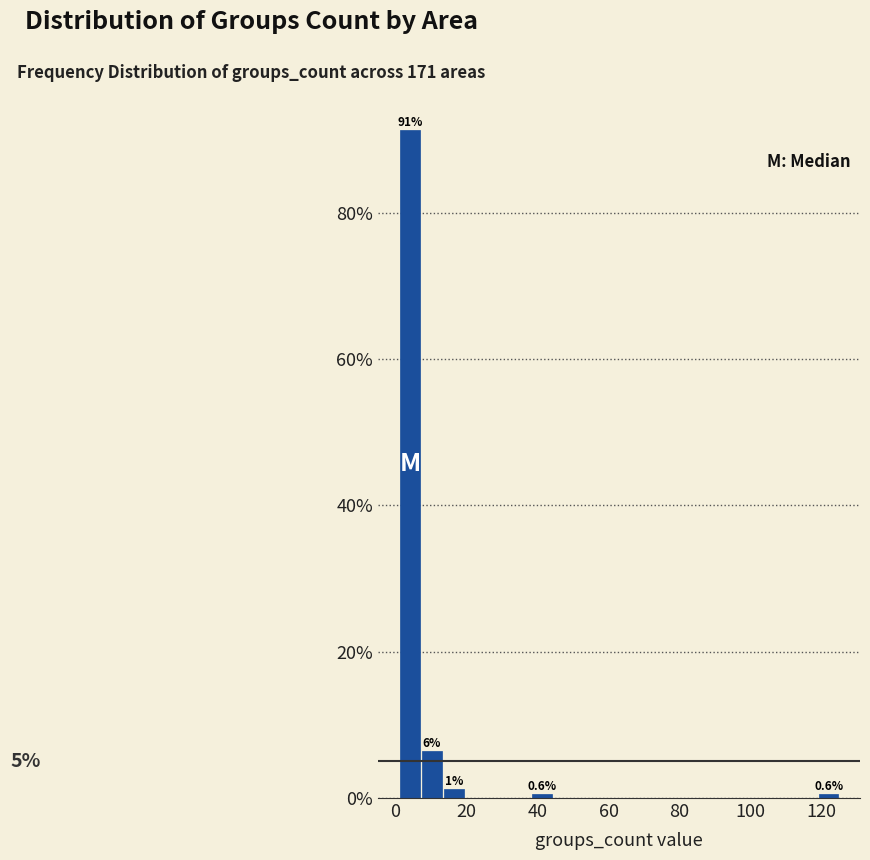

Read against the x-axis, roughly where is the centre of the tallest bar?

4